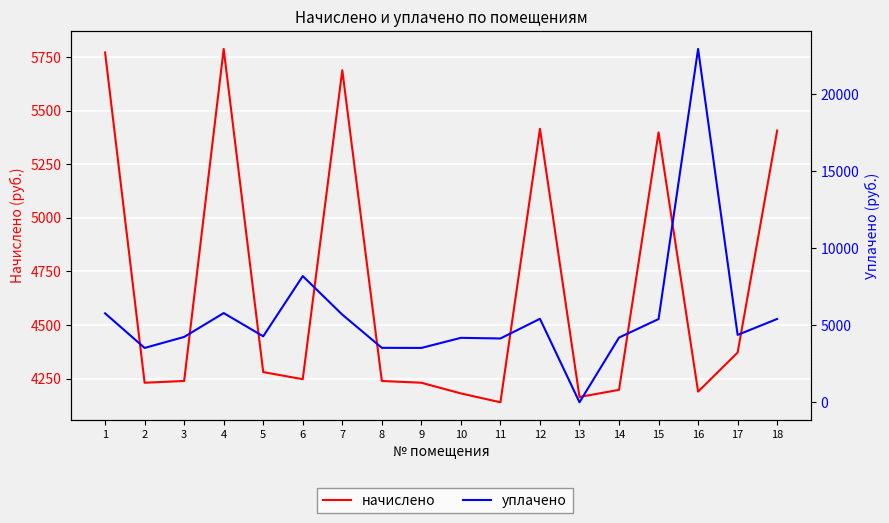

How many values in the уплачено series exceed 4371?

9